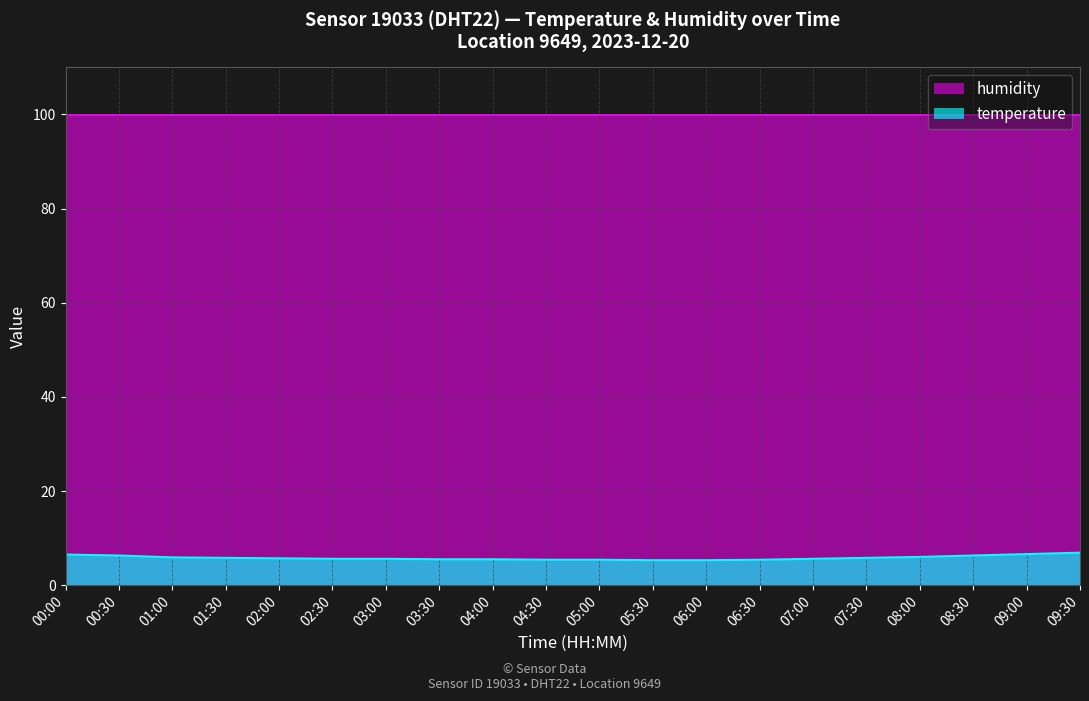

Rank the categories by value from highest to lowest.

09:30, 09:00, 00:00, 00:30, 08:30, 08:00, 01:00, 01:30, 07:30, 02:00, 02:30, 03:00, 07:00, 03:30, 04:00, 04:30, 05:00, 06:30, 05:30, 06:00